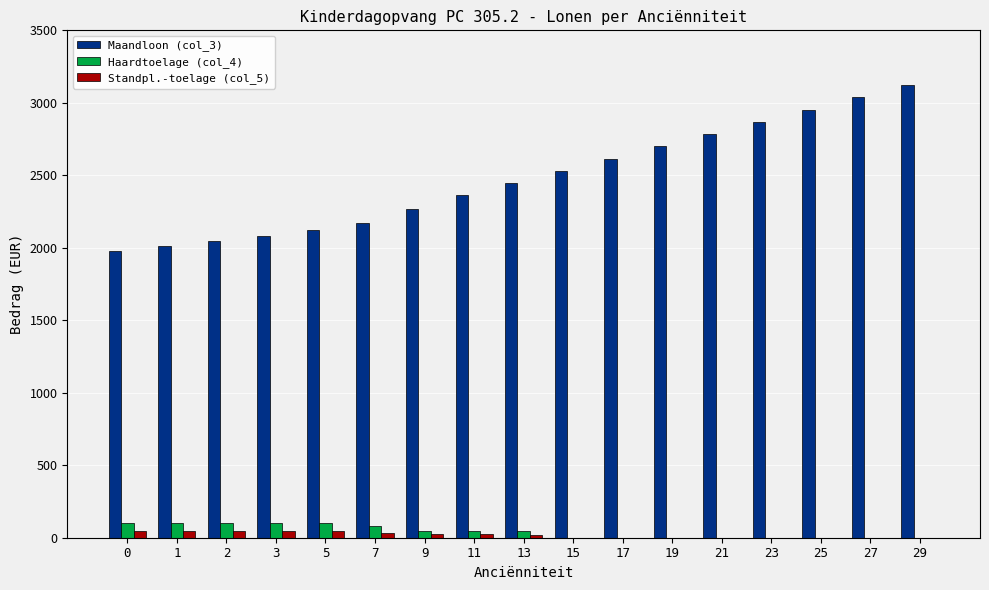

How many distinct data groups are displayed?

3